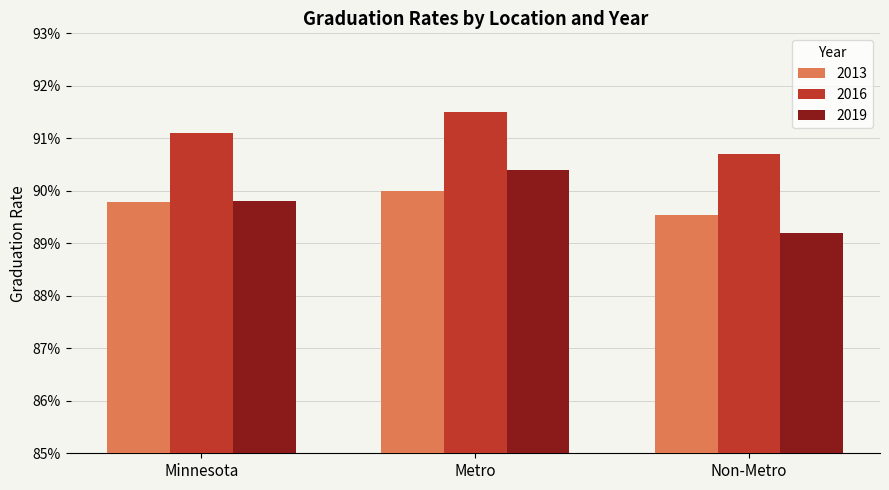

What is the highest value of the 2016 series?

0.9